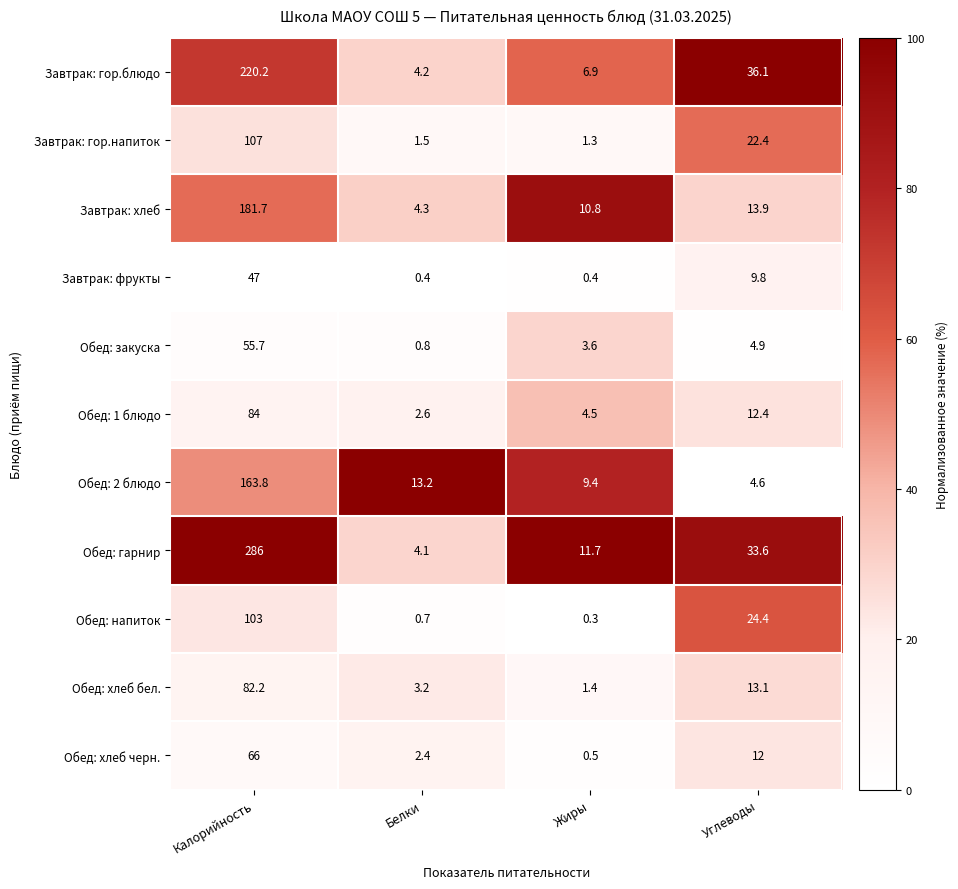

Where does the Завтрак: гор.блюдо series first go above 36?

Калорийность